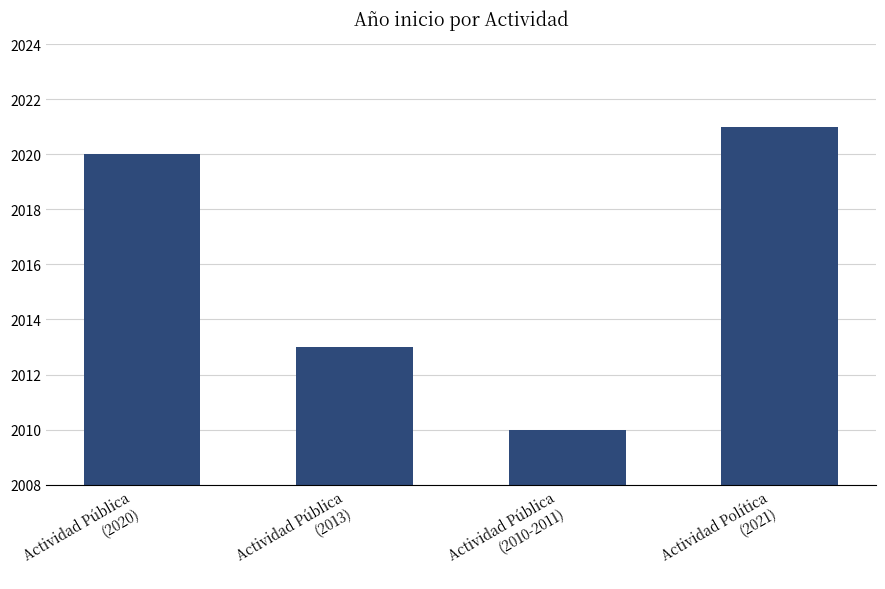

Rank the categories by value from lowest to highest.

Actividad Pública
(2010-2011), Actividad Pública
(2013), Actividad Pública
(2020), Actividad Política
(2021)